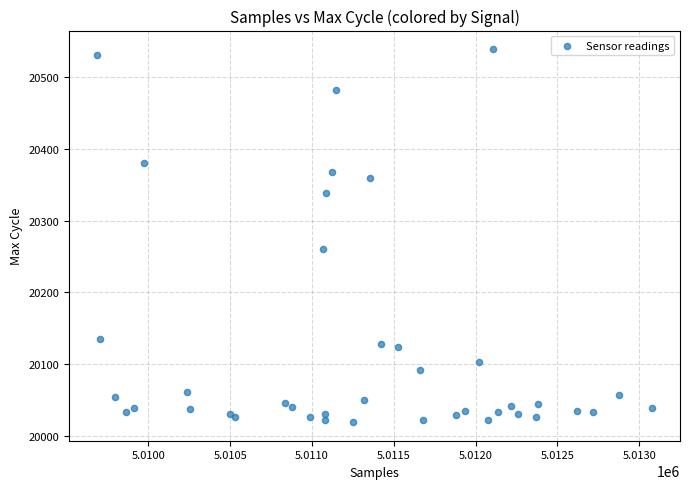

What Y value in the scatter plot is closest to 20279?

20260